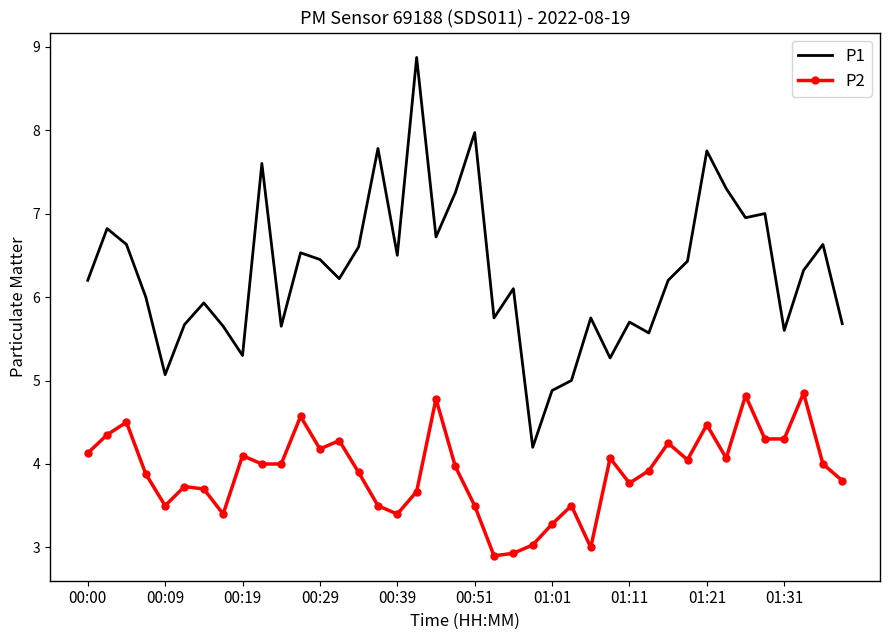

What is the smallest value displayed?

2.9